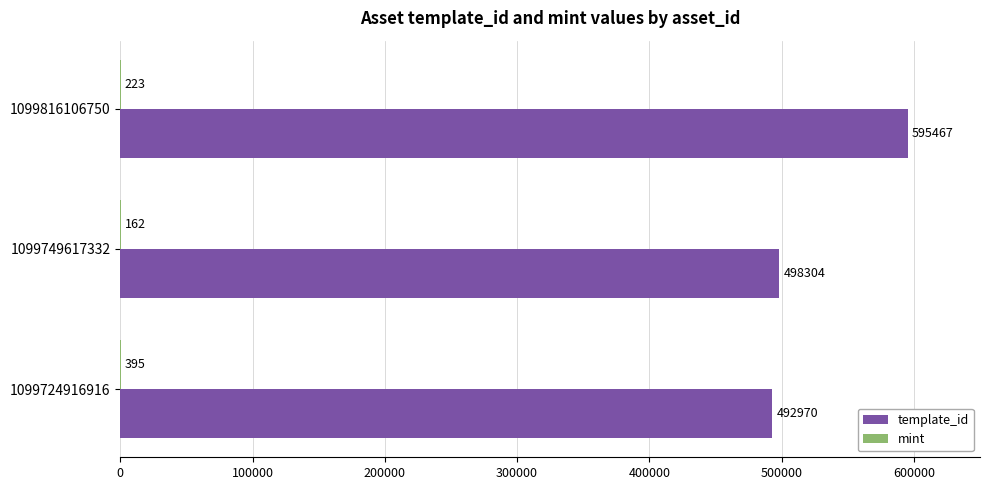

The template_id series shows 214776 at 1099724916916. True or false?

False